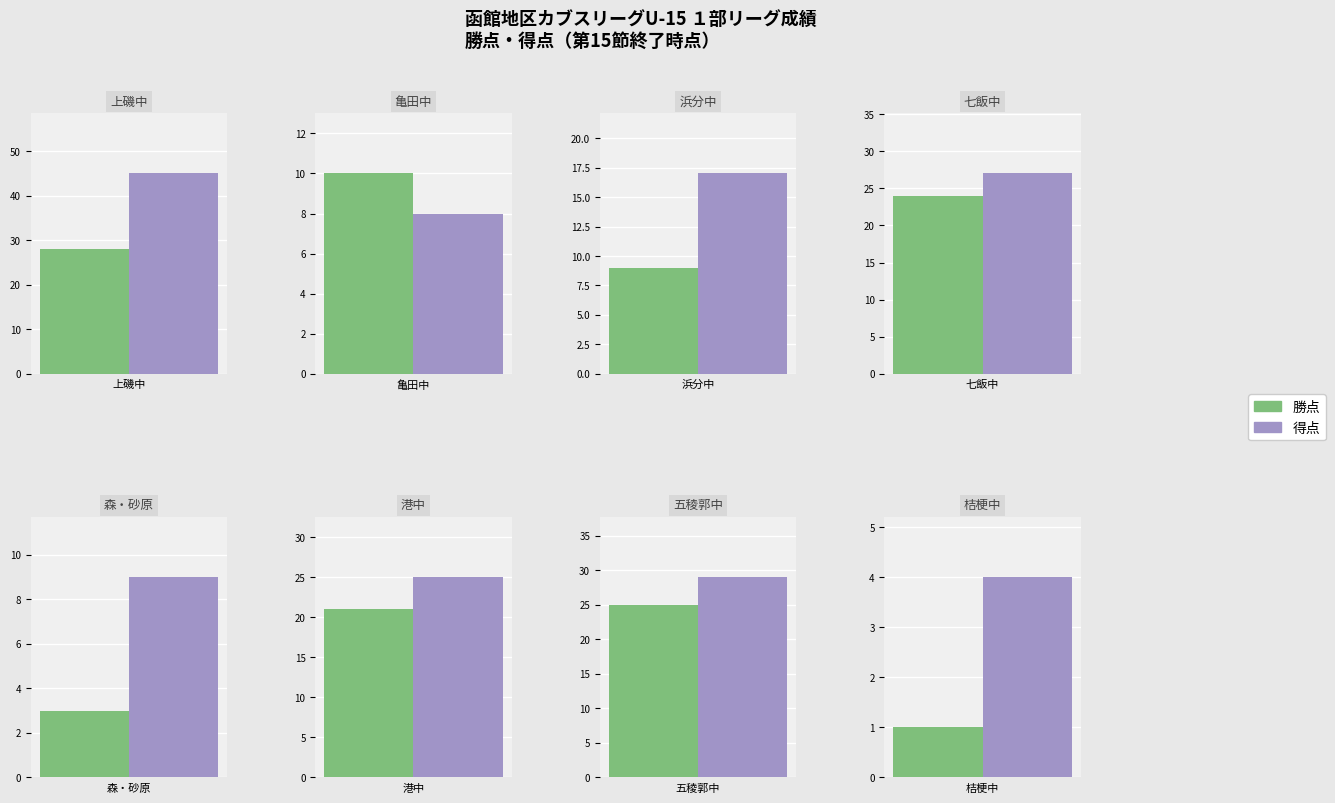

What is the minimum value shown in the chart?

1